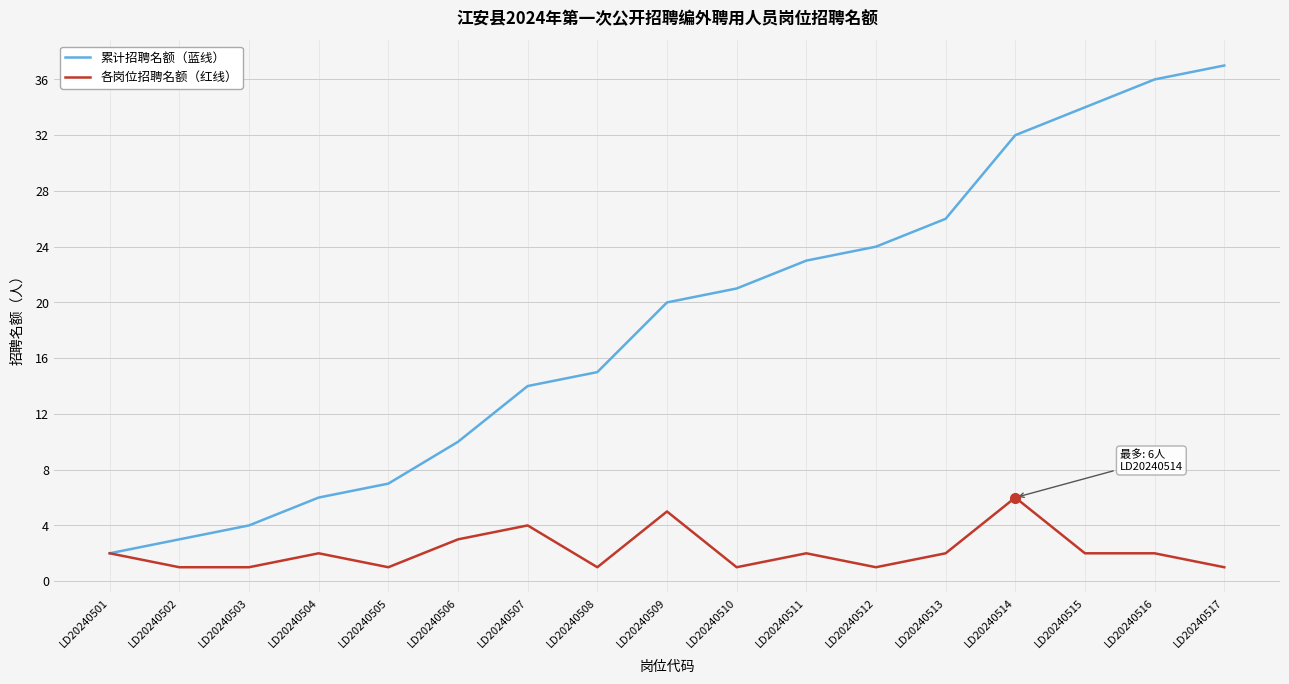

What are all the series names shown in the legend?

累计招聘名额（蓝线）, 各岗位招聘名额（红线）